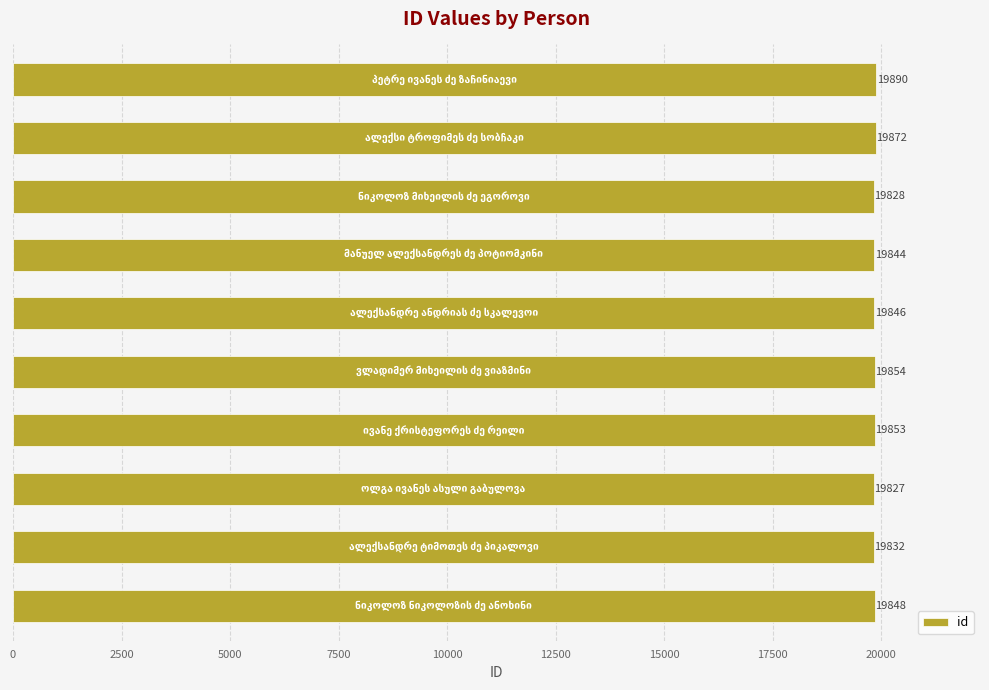

What is the difference between the maximum and second lowest values?

62